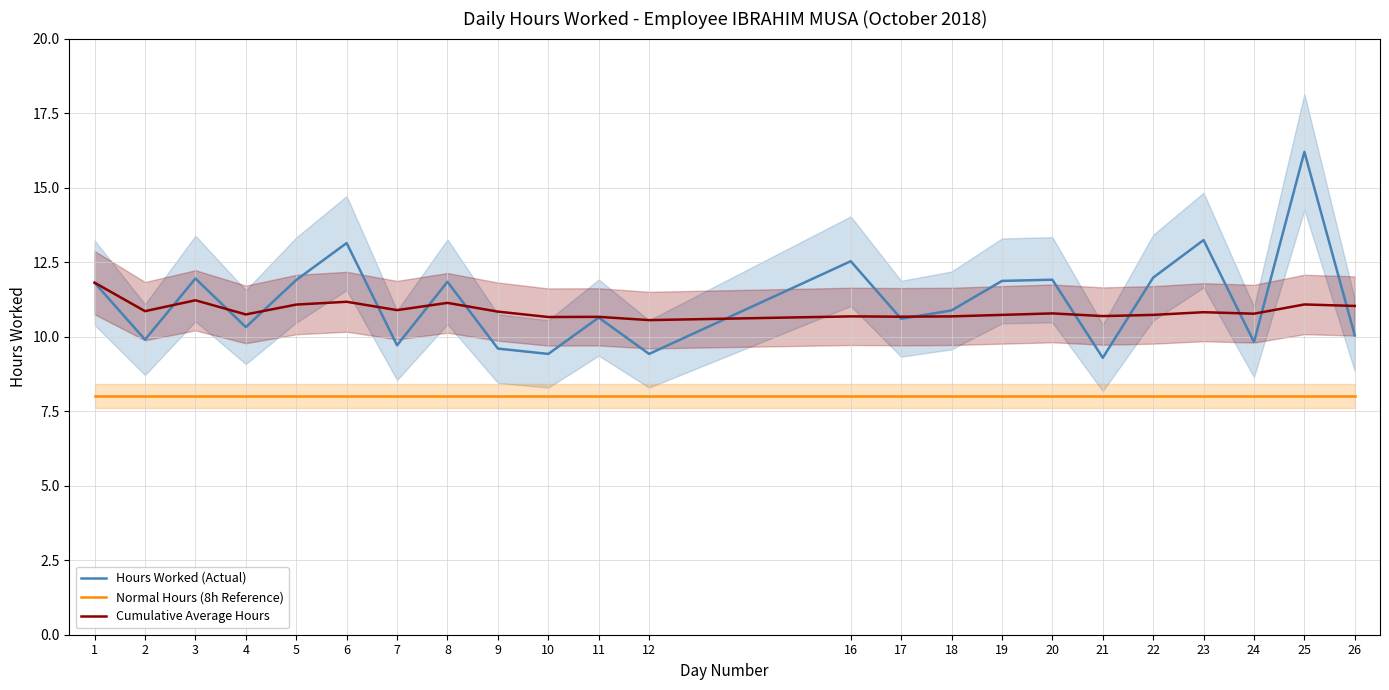

The value of Cumulative Average Hours at 17 is 7.2. True or false?

False